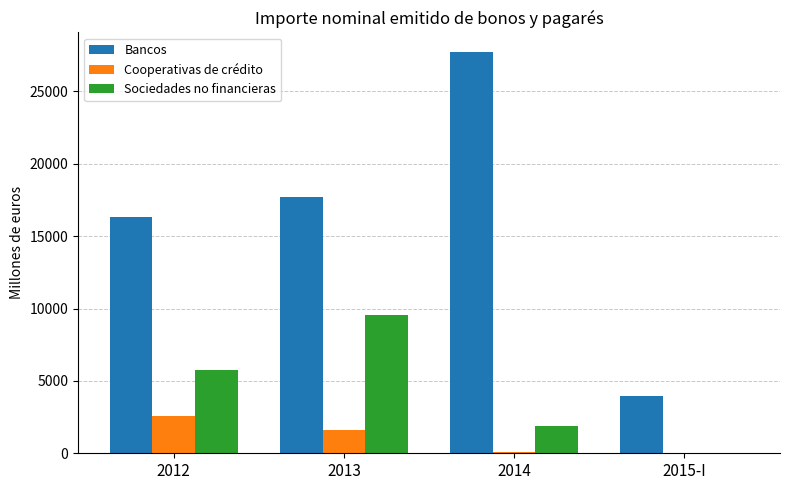

What is the difference between the Cooperativas de crédito values at 2015-I and 2013?

1579.0